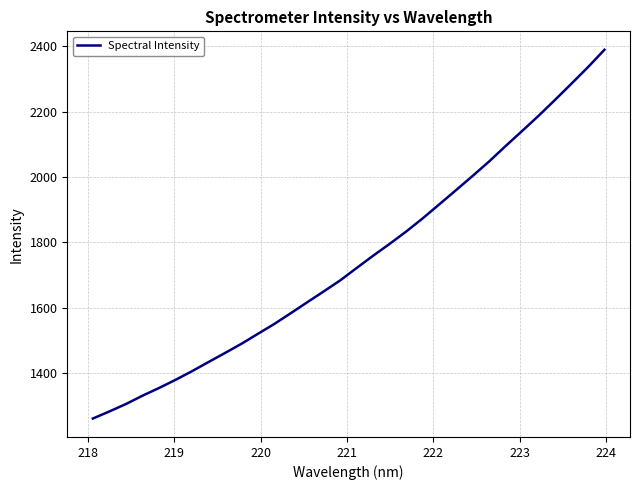

What is the difference between the maximum and minimum values?

1128.7